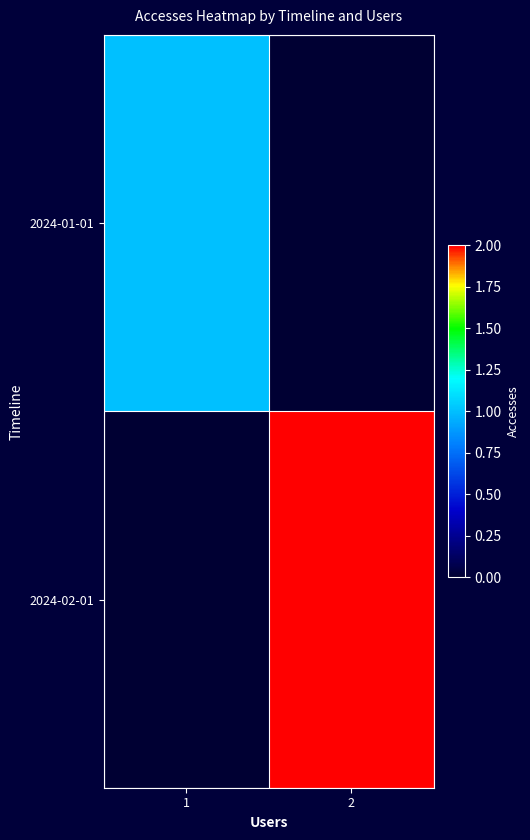

Rank the series by their average value, from highest to lowest.

2024-02-01, 2024-01-01